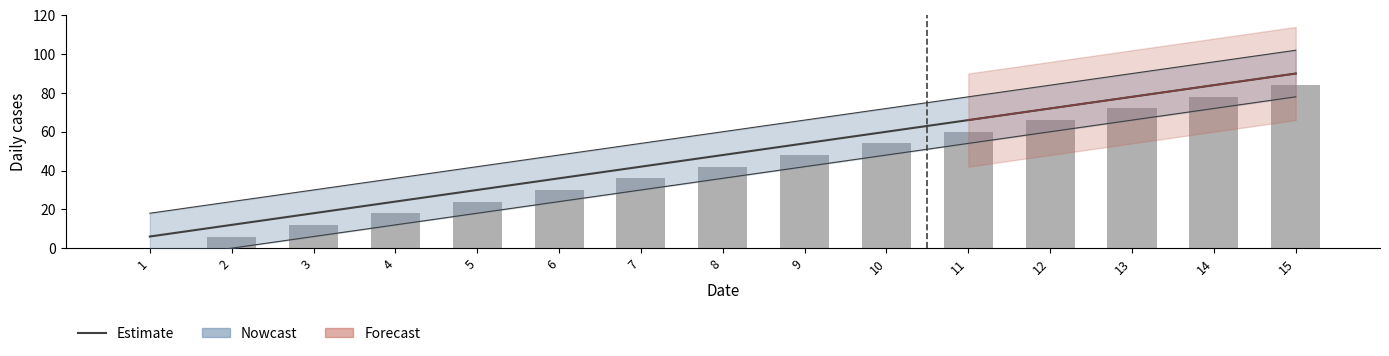

The Bars series shows 68 at 8. True or false?

False